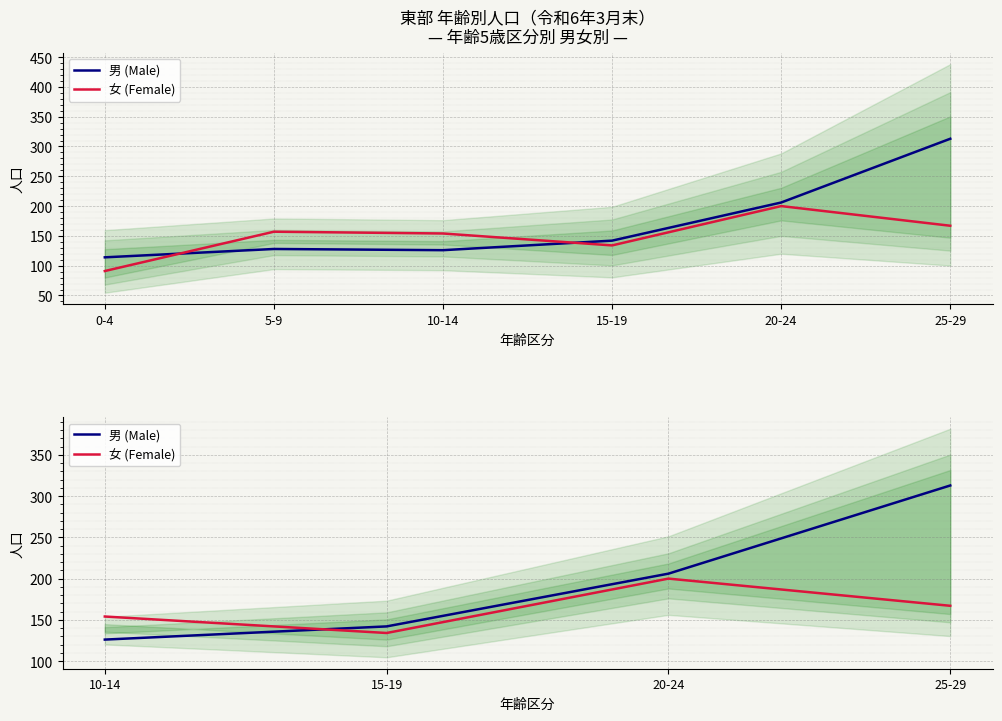

What is the total value across all series at 15-19?

276